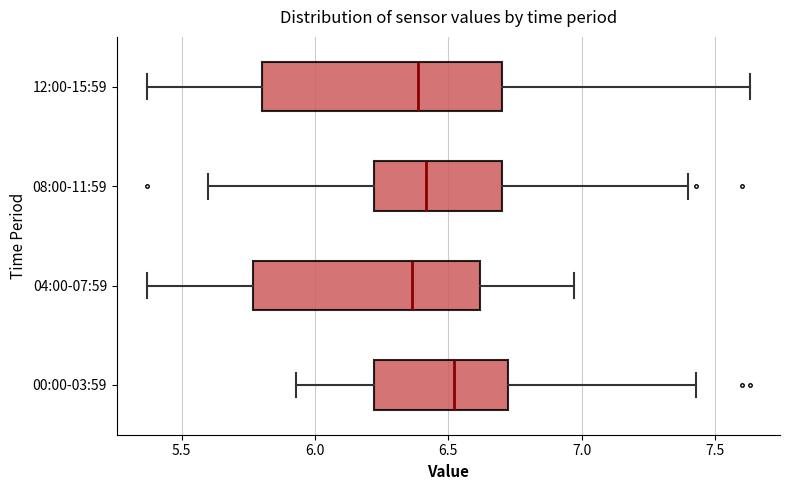

Reading bottom to top, transcribe this box plot: for each box, give where its median line is, the range the box spans, and where its two whiskers end, as read against the x-axis. The values are not printed on the chart, so give them approximately, as read against the axis.

00:00-03:59: median 6.50, box 6.20 to 6.75, whiskers 5.95 to 7.45
04:00-07:59: median 6.35, box 5.75 to 6.60, whiskers 5.35 to 6.95
08:00-11:59: median 6.40, box 6.20 to 6.70, whiskers 5.60 to 7.40
12:00-15:59: median 6.40, box 5.80 to 6.70, whiskers 5.35 to 7.65